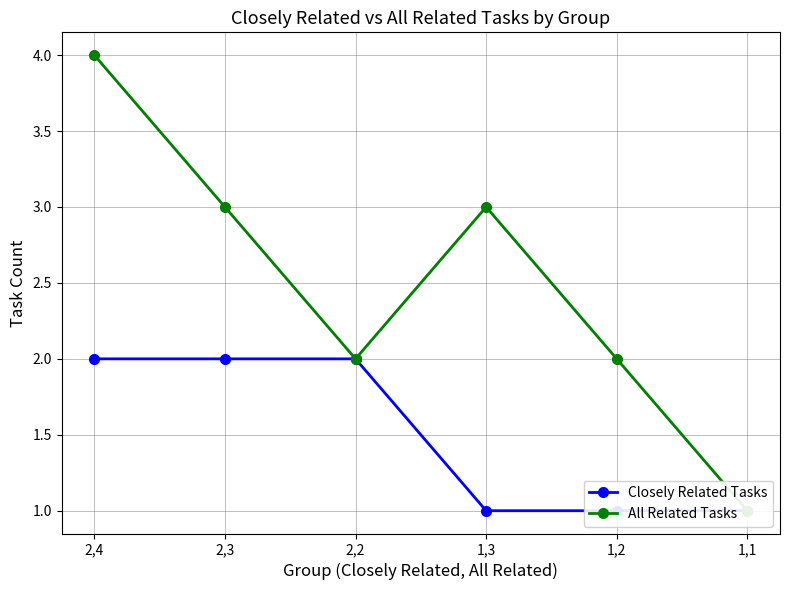

Read the All Related Tasks value at 1,2.

2